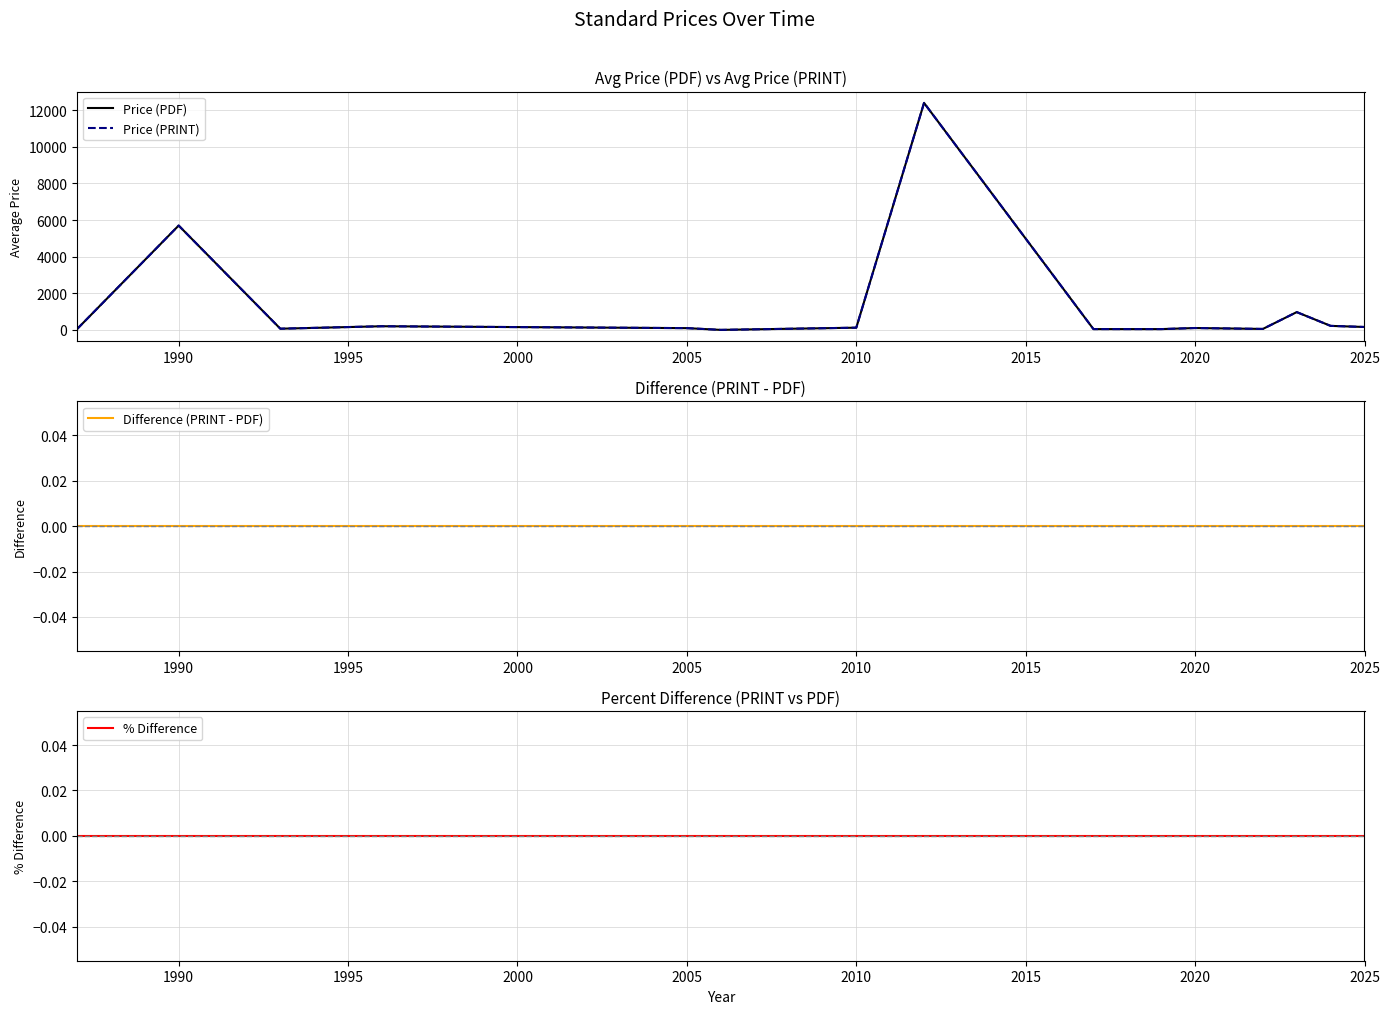

Is the value of % Difference at 10 greater than the value of Price (PRINT) at 2025?

No